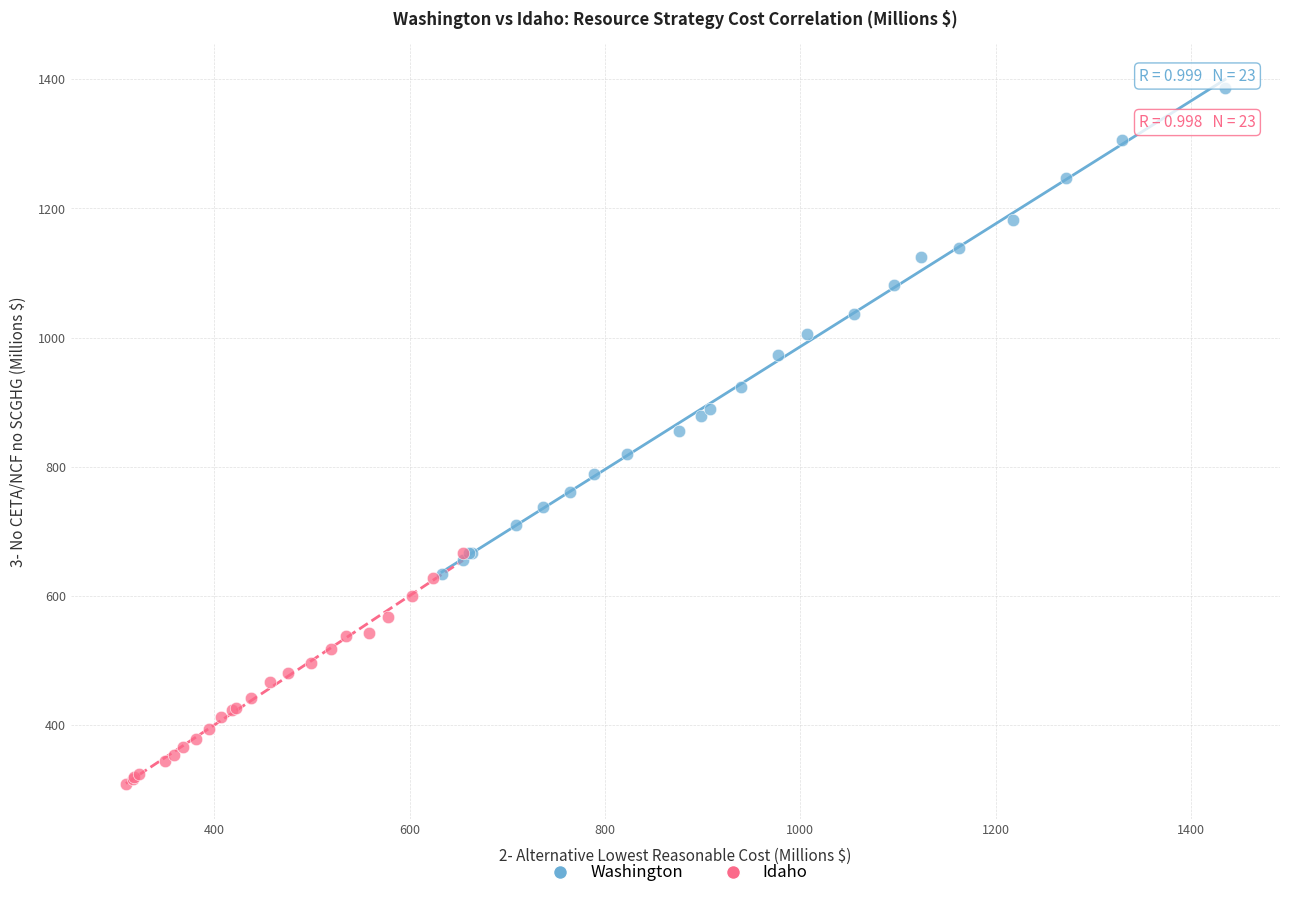

Which series reaches the maximum Y coordinate?

Washington